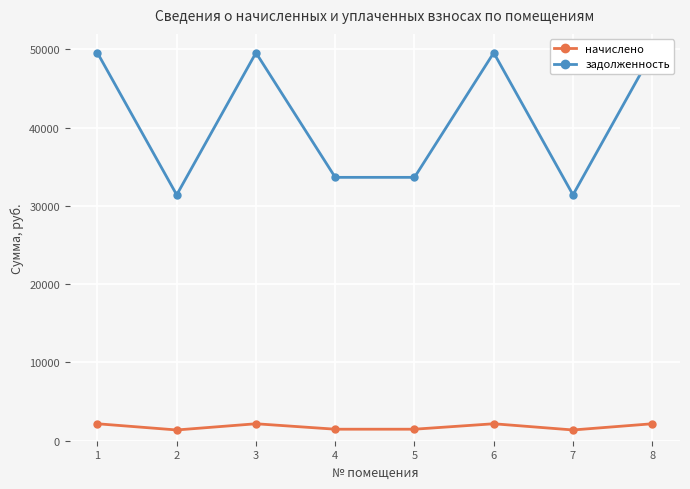

How many series are shown in this chart?

2